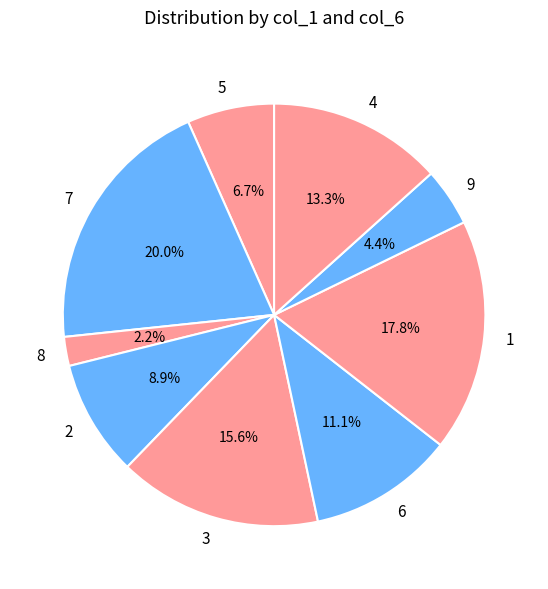

Which slice is the largest?

7